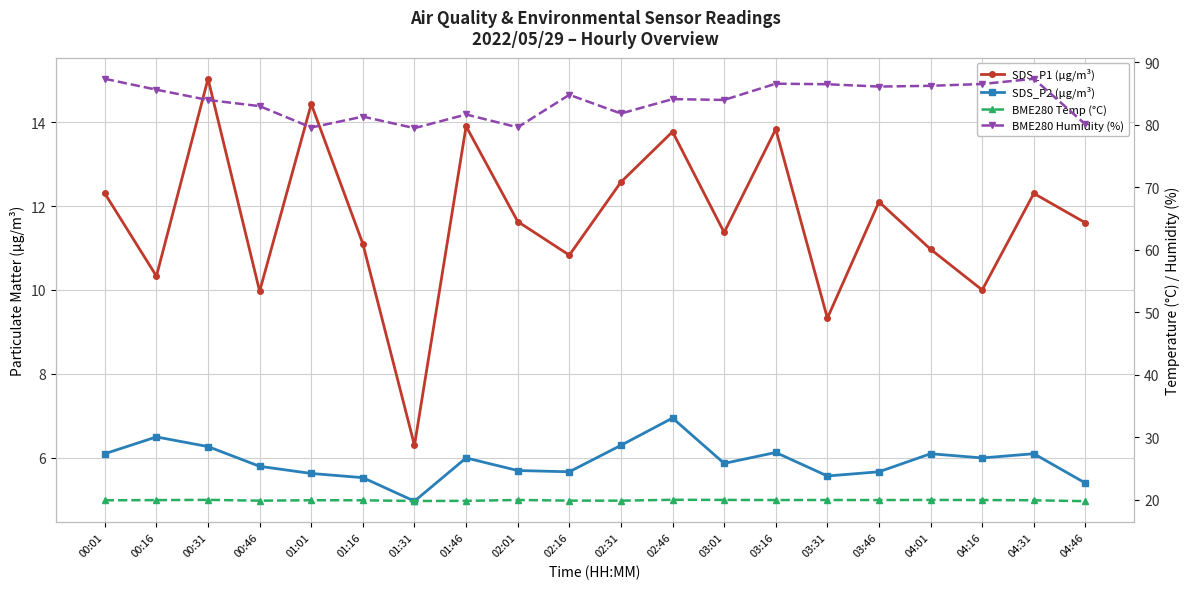

Between 00:46 and 02:46, which series saw the biggest shift?

SDS_P1 (µg/m³)